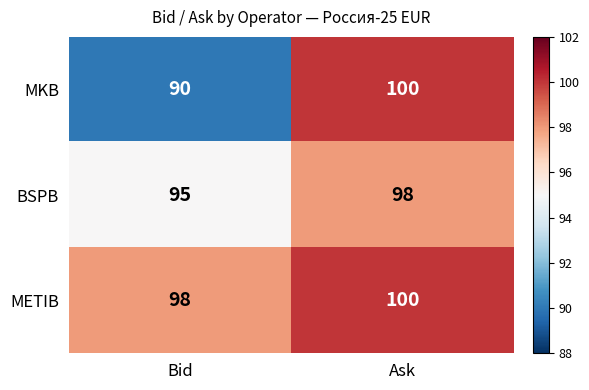

What is the difference between the maximum and minimum values in the BSPB series?

3